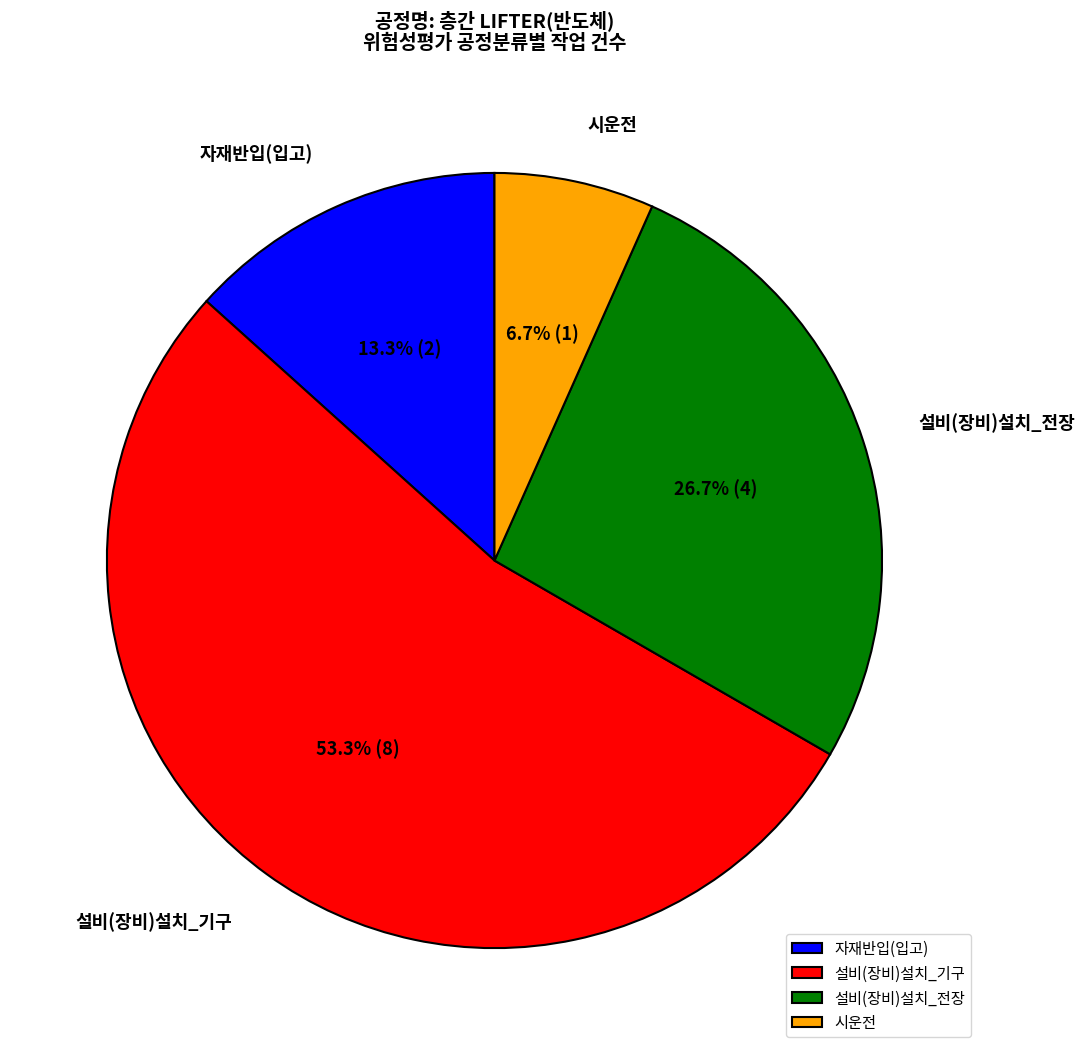

What is the ratio of the value at 시운전 to the value at 자재반입(입고)?

0.5